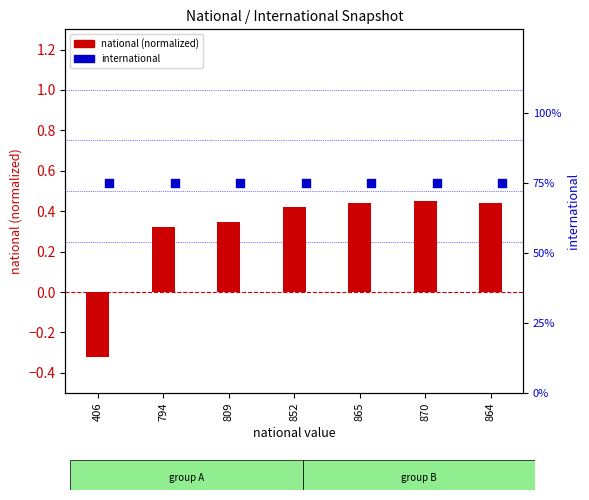

At which category is the sum across all series the highest?

870